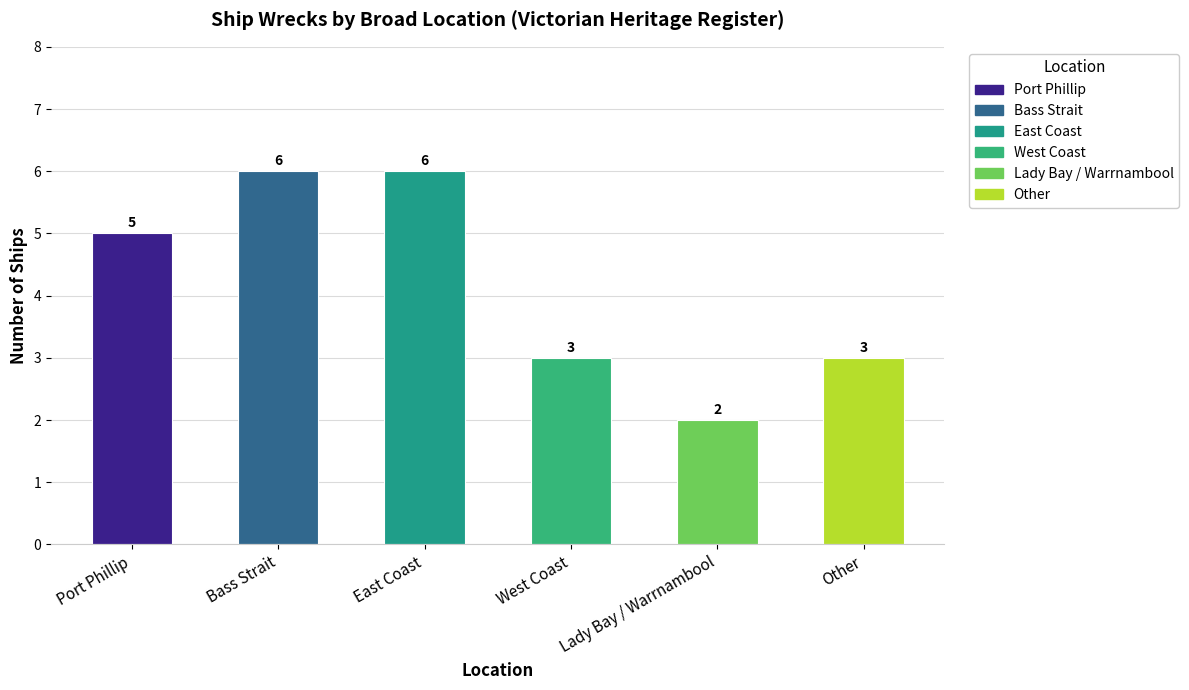

What is the label of the 3rd bar from the right?

West Coast